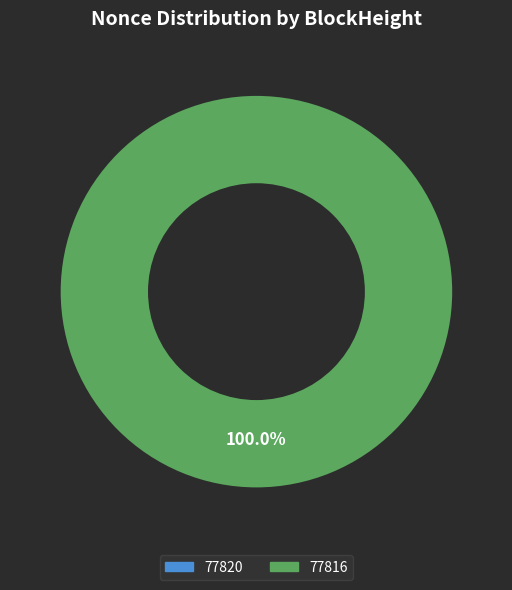

Combined, what portion of the pie is 77816 and 77820?

100.0%